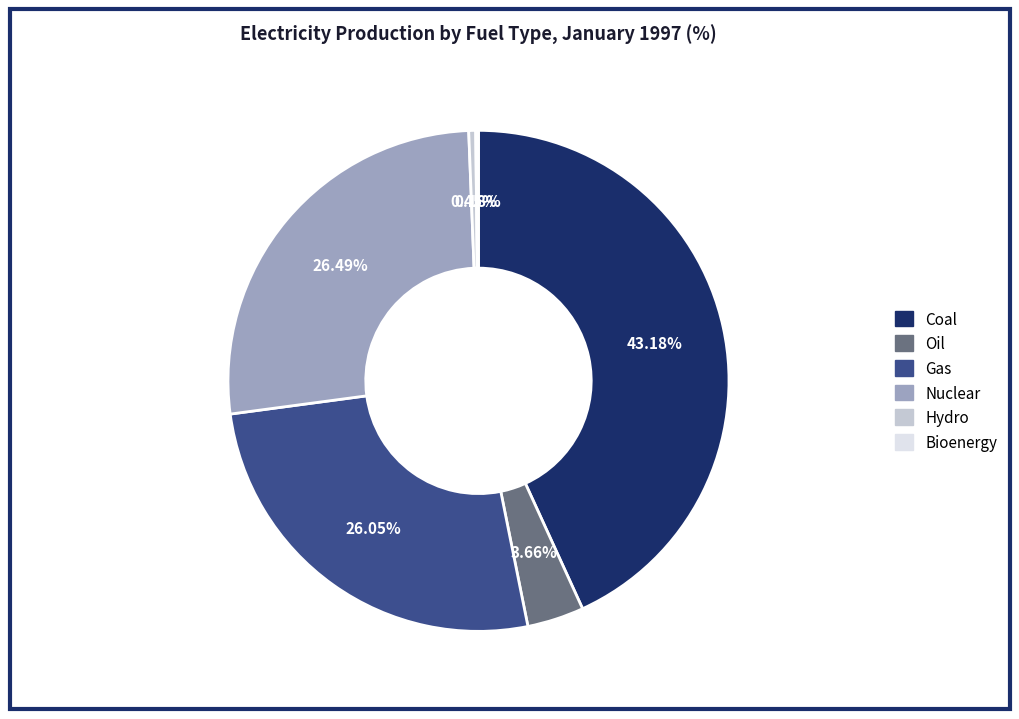

What is the largest slice in the pie chart?

Coal